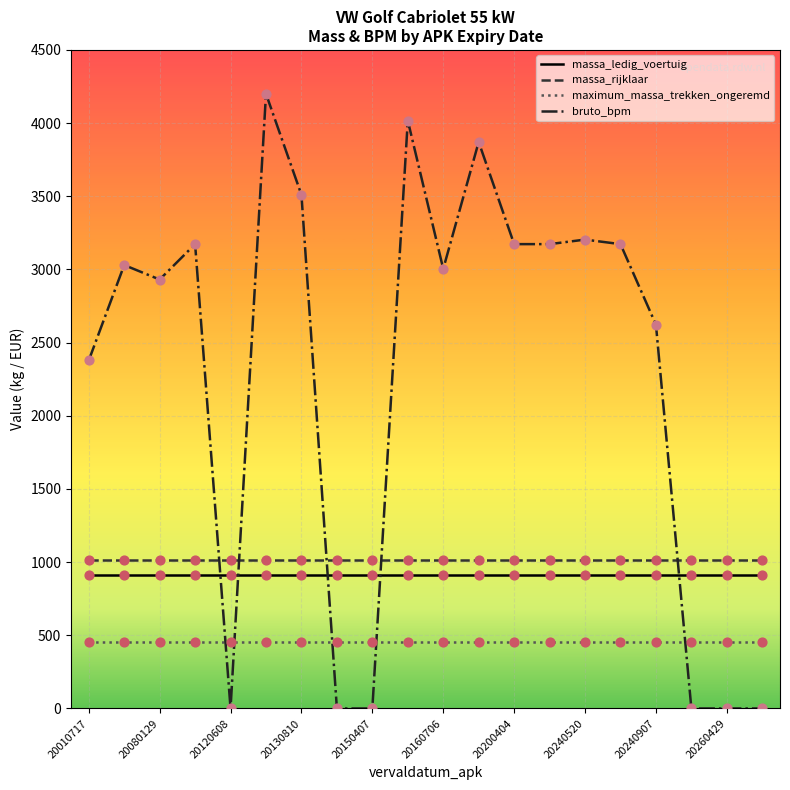

What are all the series names shown in the legend?

massa_ledig_voertuig, massa_rijklaar, maximum_massa_trekken_ongeremd, bruto_bpm